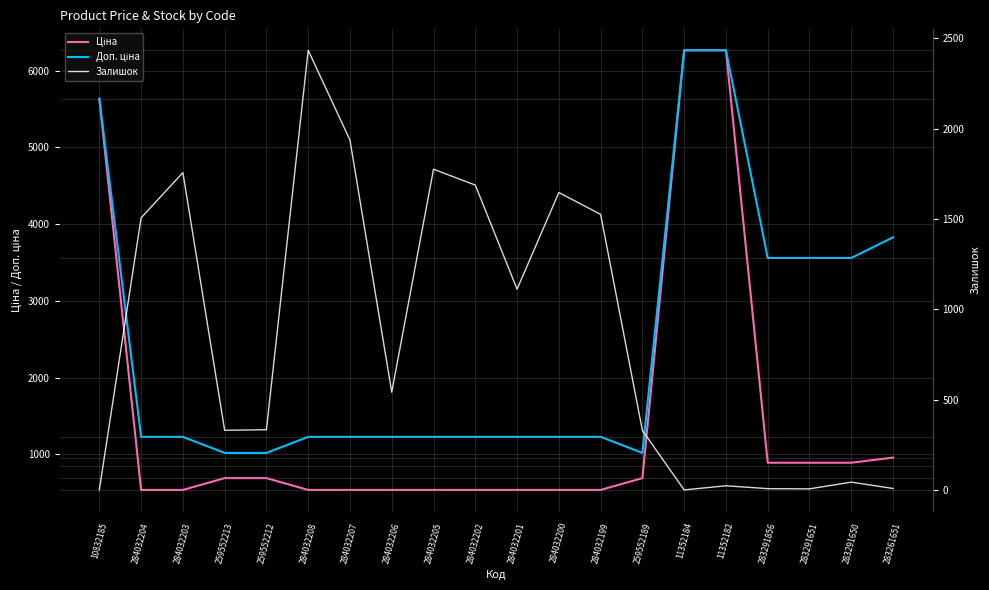

What are all the series names shown in the legend?

Ціна, Доп. ціна, Залишок